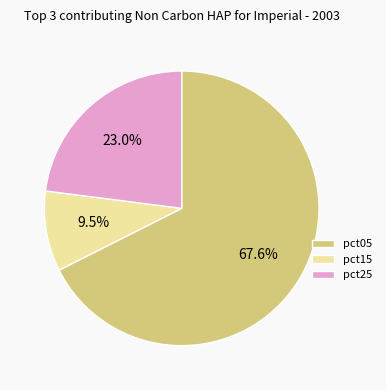

True or false: pct15 accounts for 23% of the total.

False